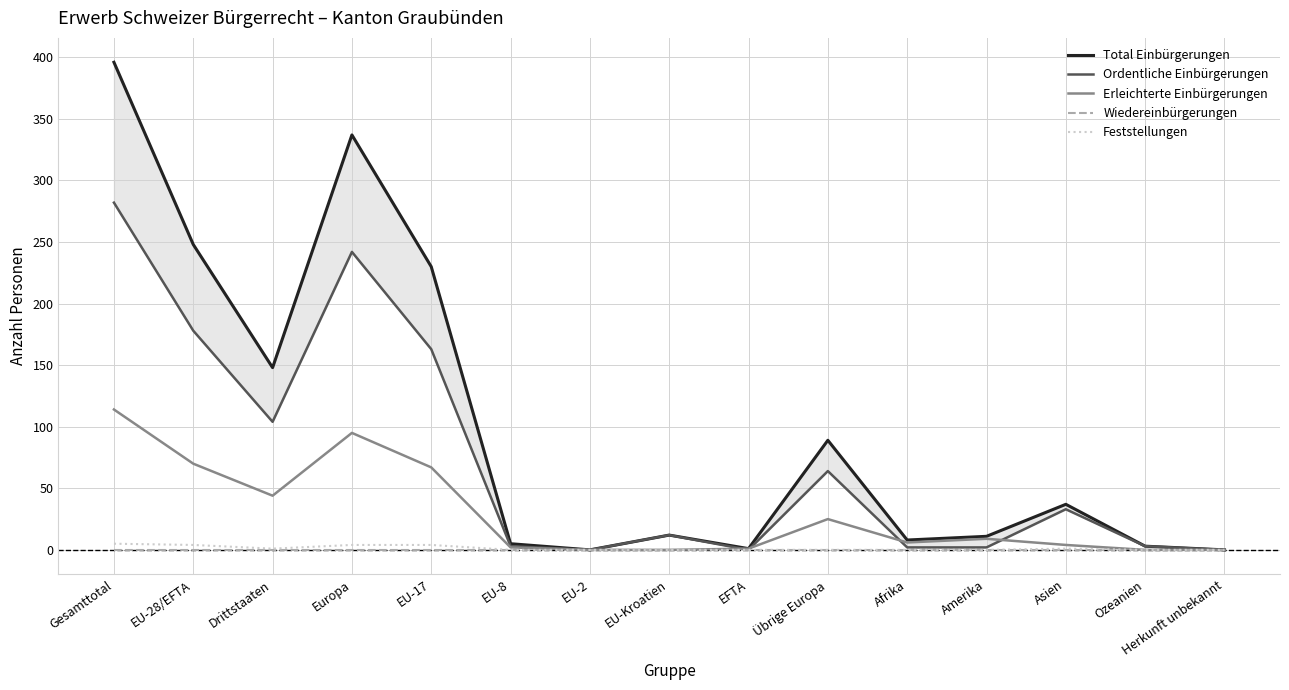

True or false: Wiedereinbürgerungen has more than 2 points higher than both neighbors.

False